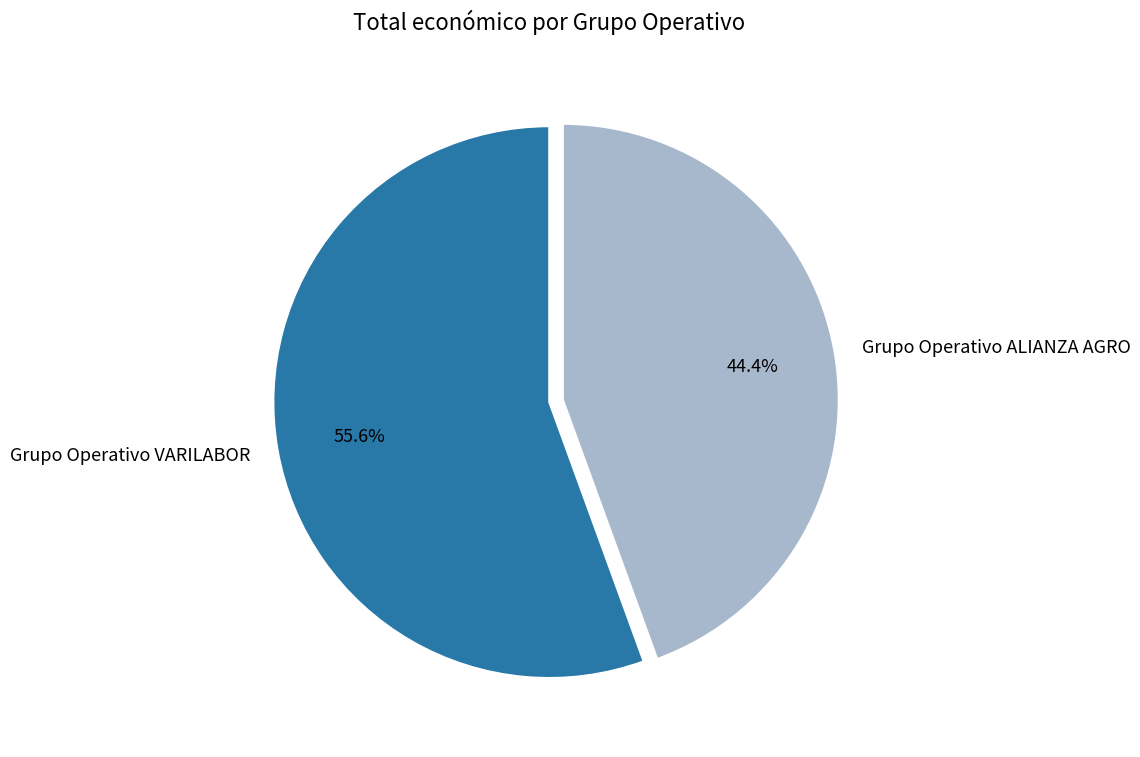

To the nearest percent, what is the difference between the largest and smallest slice percentages?

11%